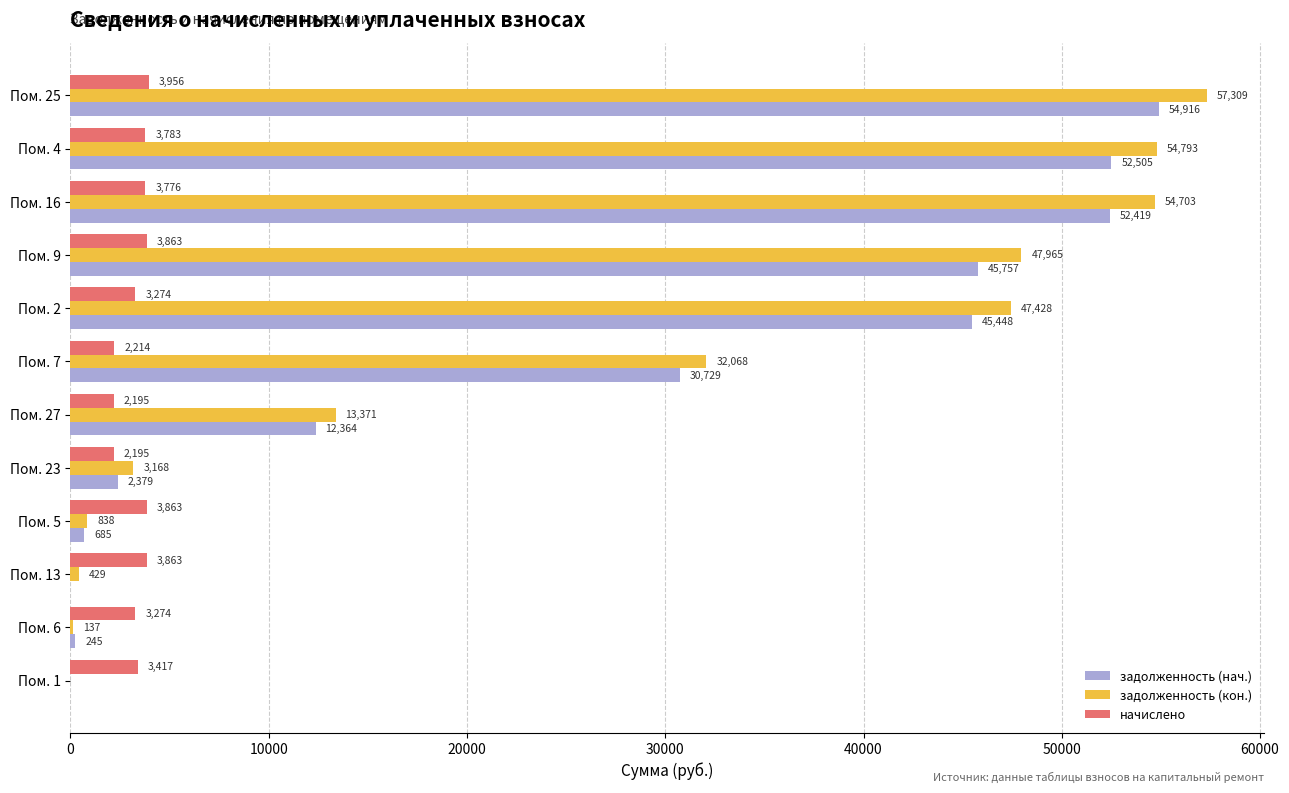

Where is задолженность (кон.) nearest to the value 28654?

Пом. 7